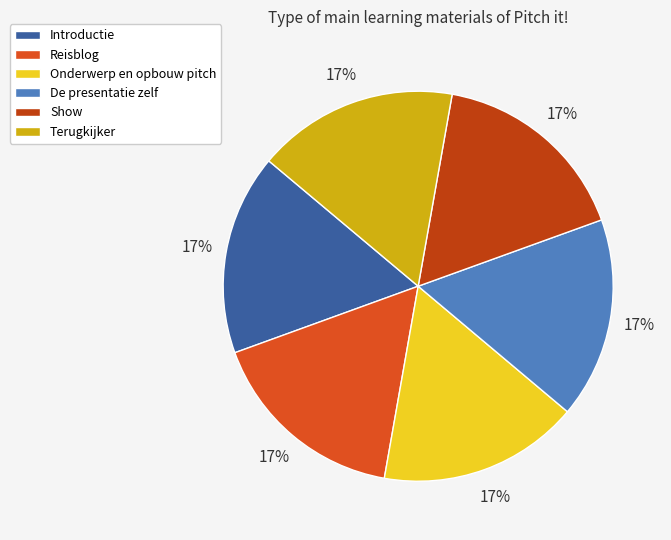

Count the number of slices in the pie.

6